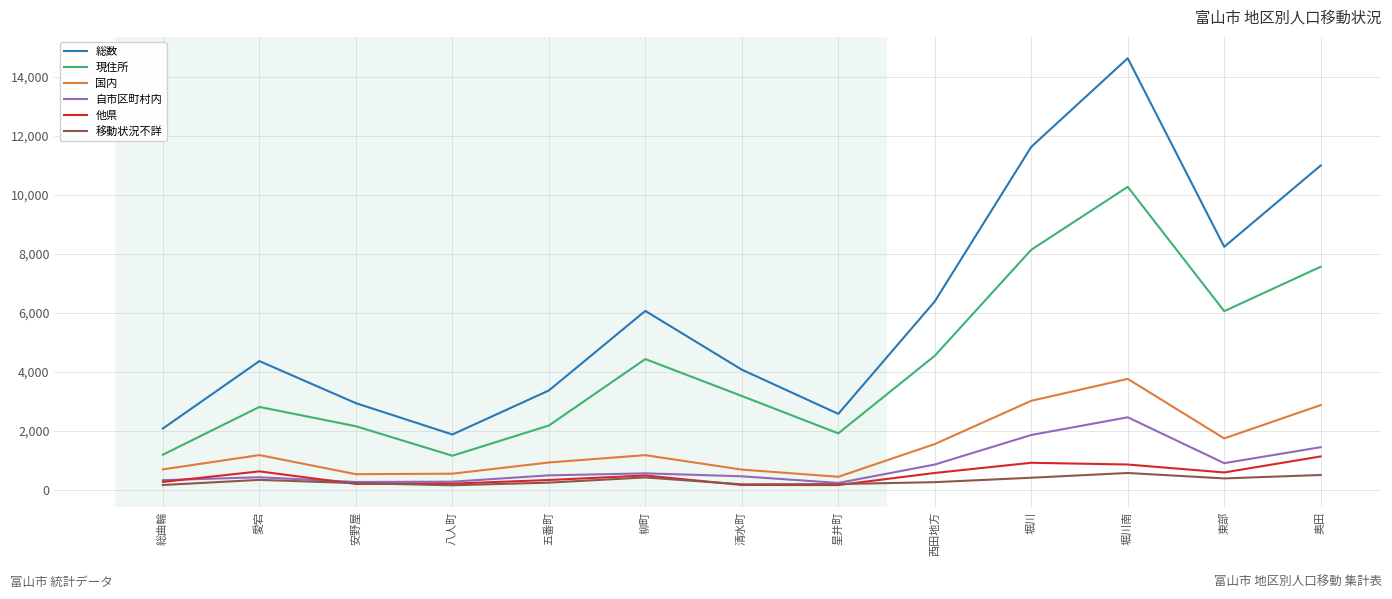

Is the value of 他県 at 東部 greater than the value of 総数 at 東部?

No